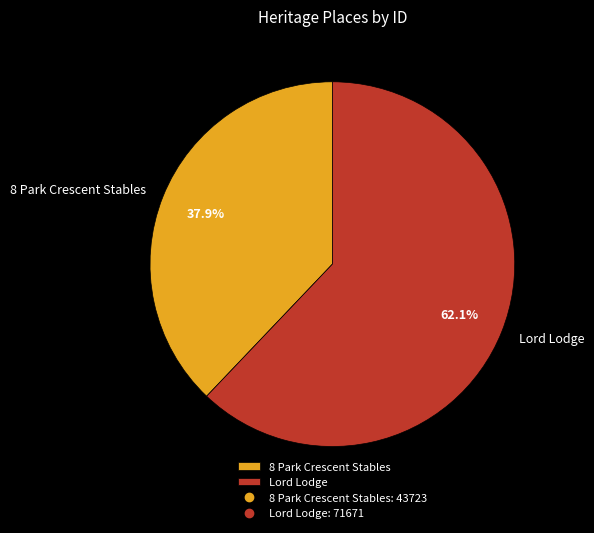

To the nearest percent, what is the average slice percentage?

50%